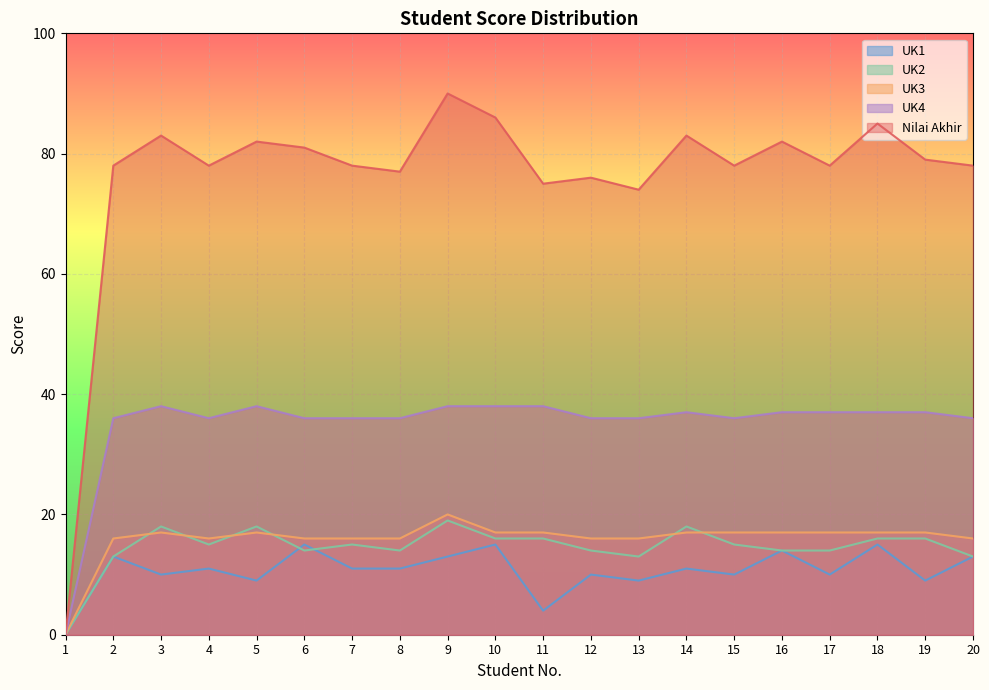

True or false: Nilai Akhir and UK1 cross at least once.

False